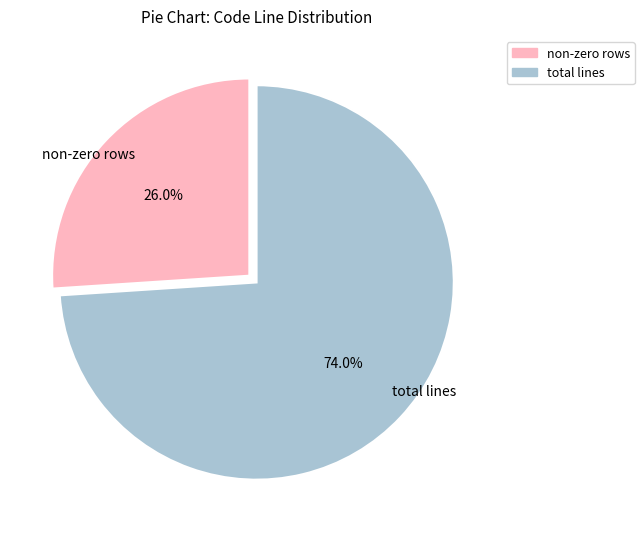

Does any single category account for the majority?

Yes